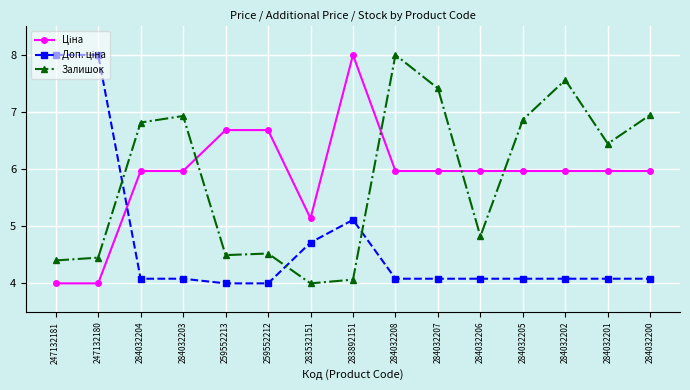

At which category does Залишок reach its first local peak?

284032203